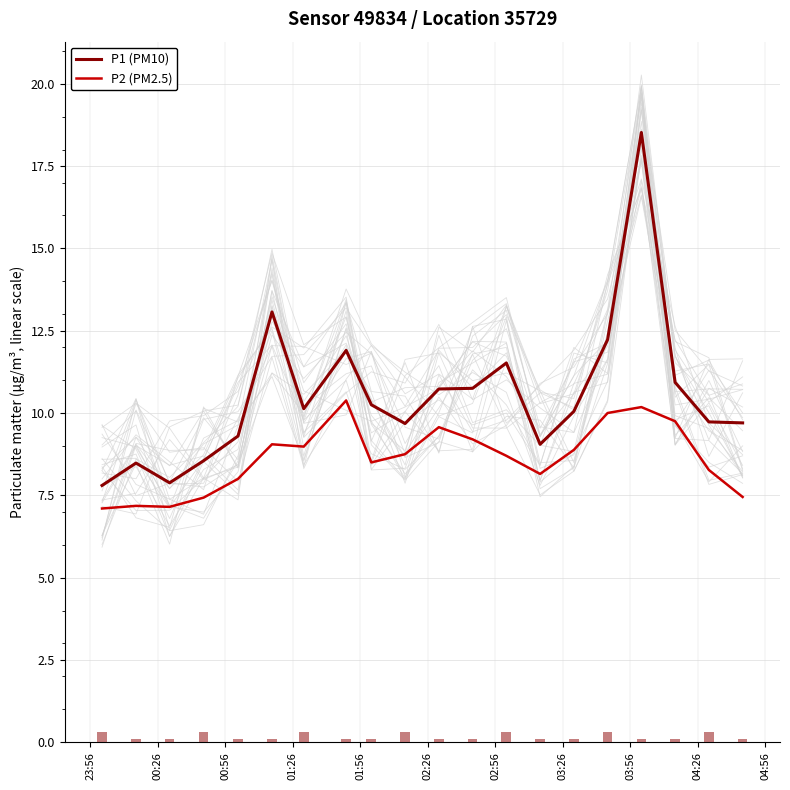

True or false: P1 (PM10) and P2 (PM2.5) cross at least once.

False